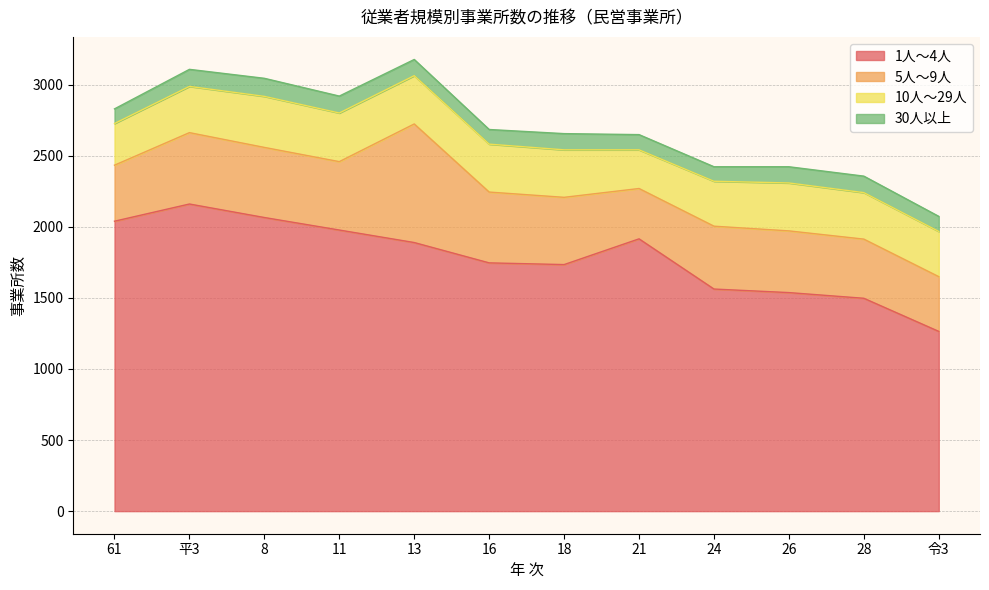

The value of 1人～4人 at 24 is 1562.0. True or false?

True